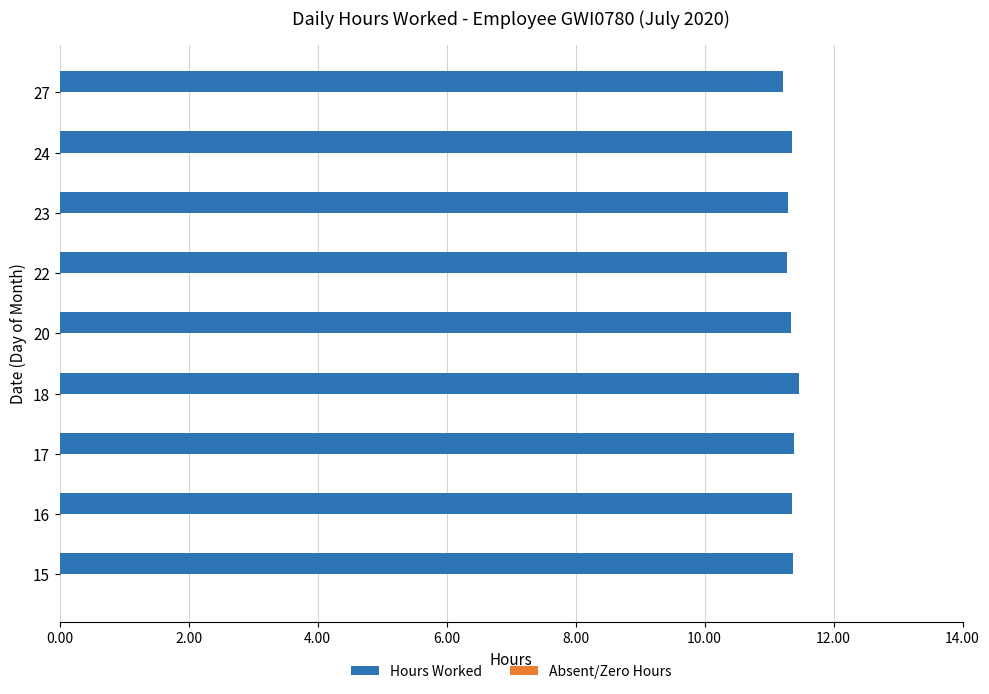

The value at 17 is 11.4. True or false?

True